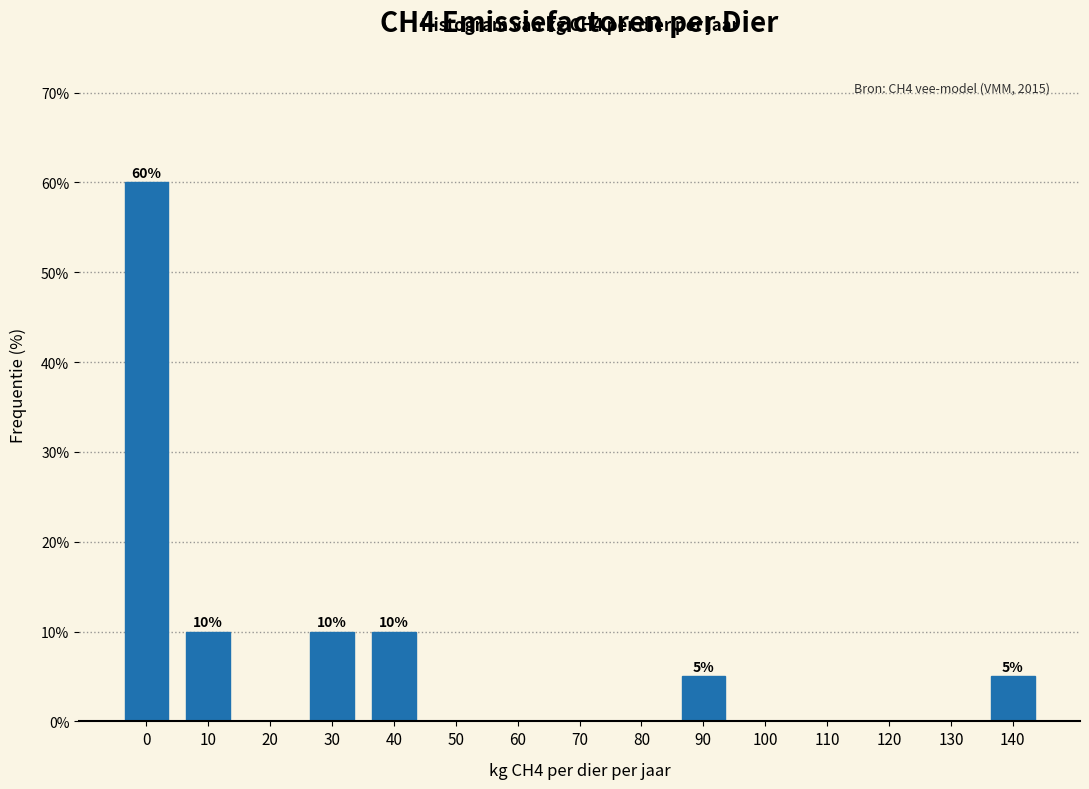

Reading left to right, what are all the values shown in this chart?

0=60	10=10	20=0	30=10	40=10	50=0	60=0	70=0	80=0	90=5	100=0	110=0	120=0	130=0	140=5